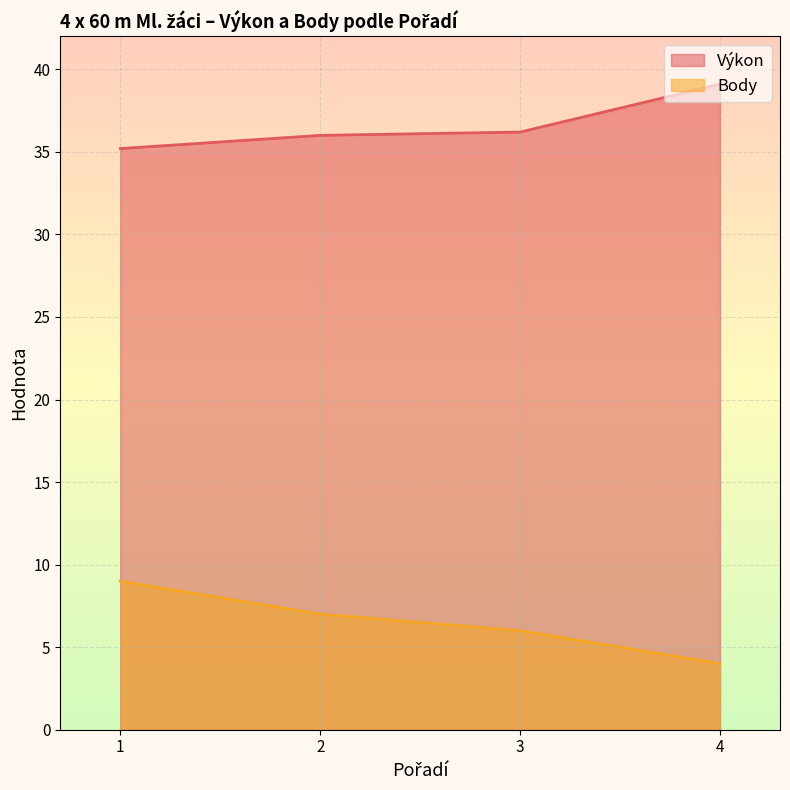

What is the sum of all Výkon values?

146.5